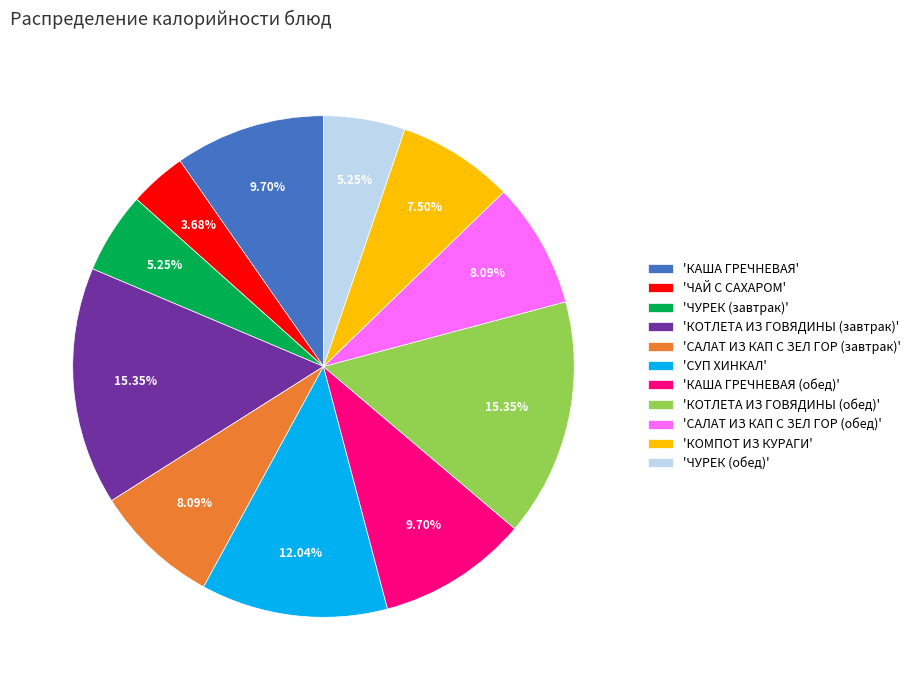

How many segments does this pie chart have?

11